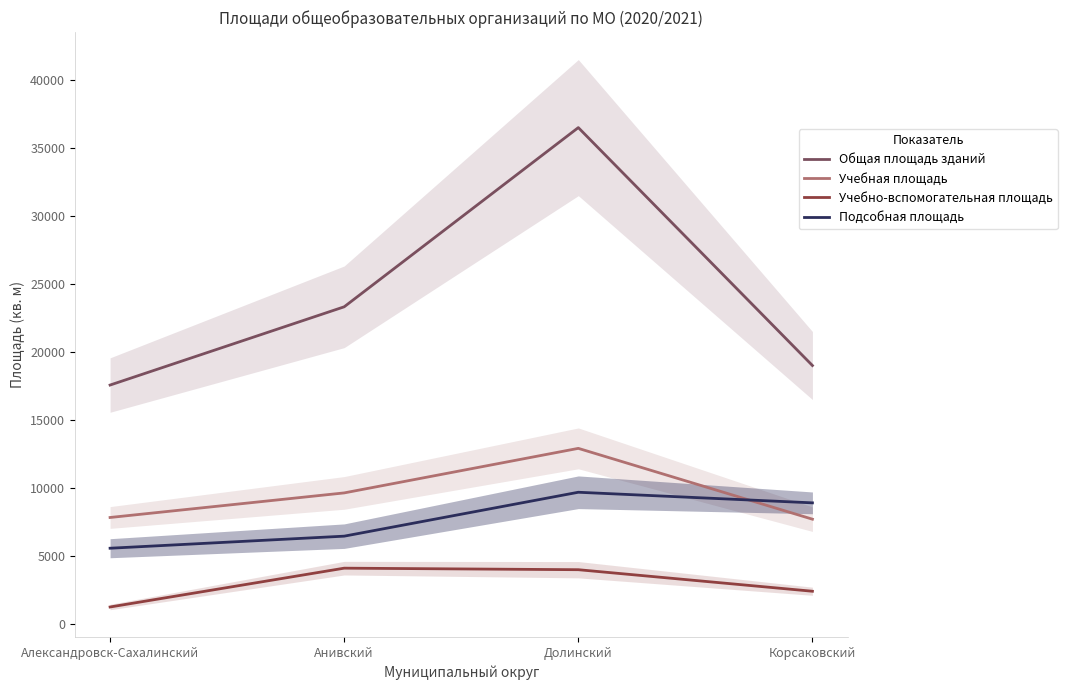

At which label does Подсобная площадь reach its minimum?

Александровск-Сахалинский